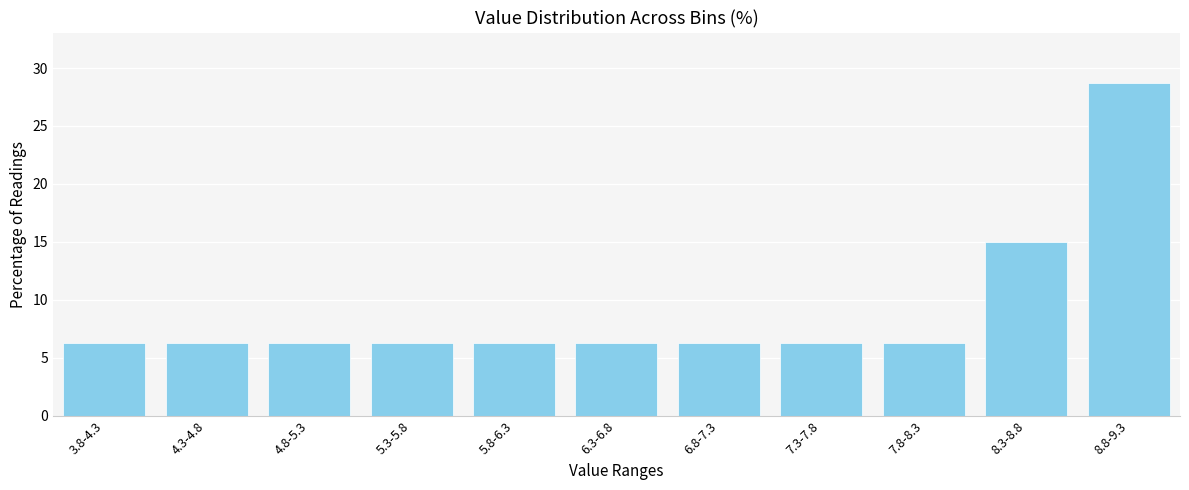

What is the ratio of the value at 6.3-6.8 to the value at 4.8-5.3?

1.0